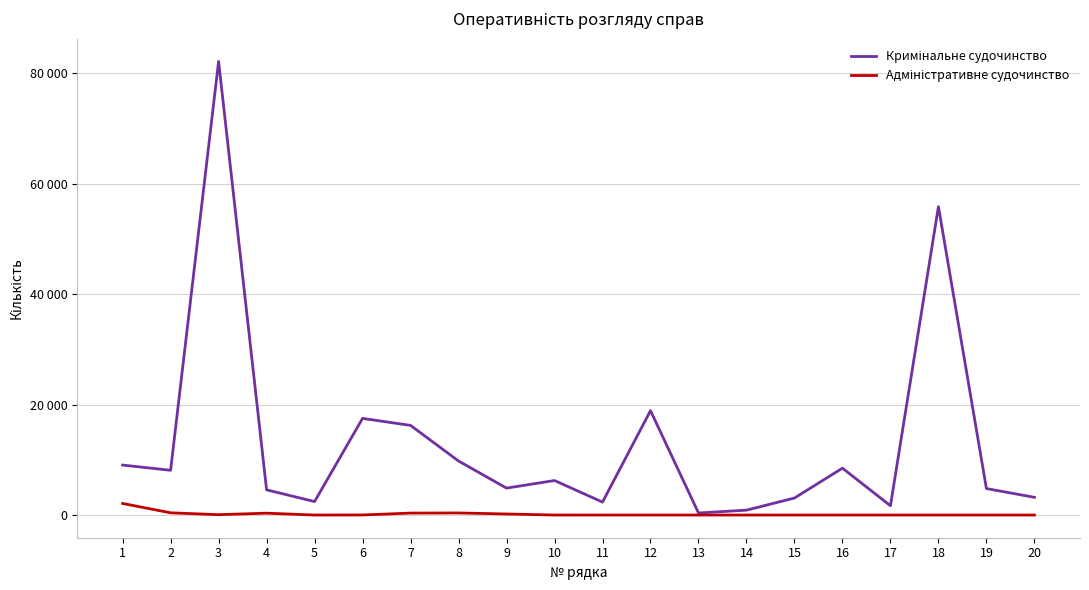

What is the sum of the Кримінальне судочинство values at 13 and 6?

17876